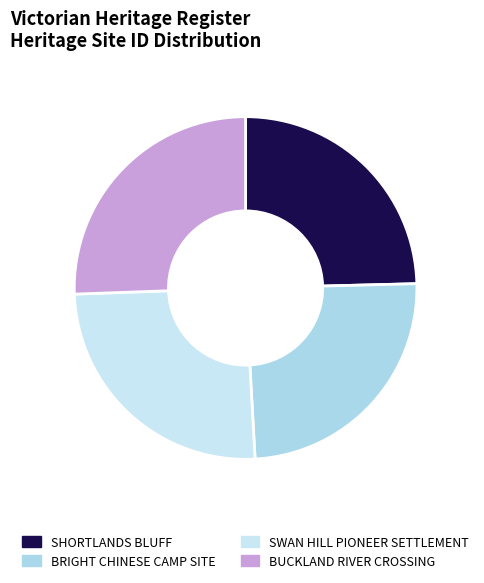

Is there a majority slice in this chart?

No